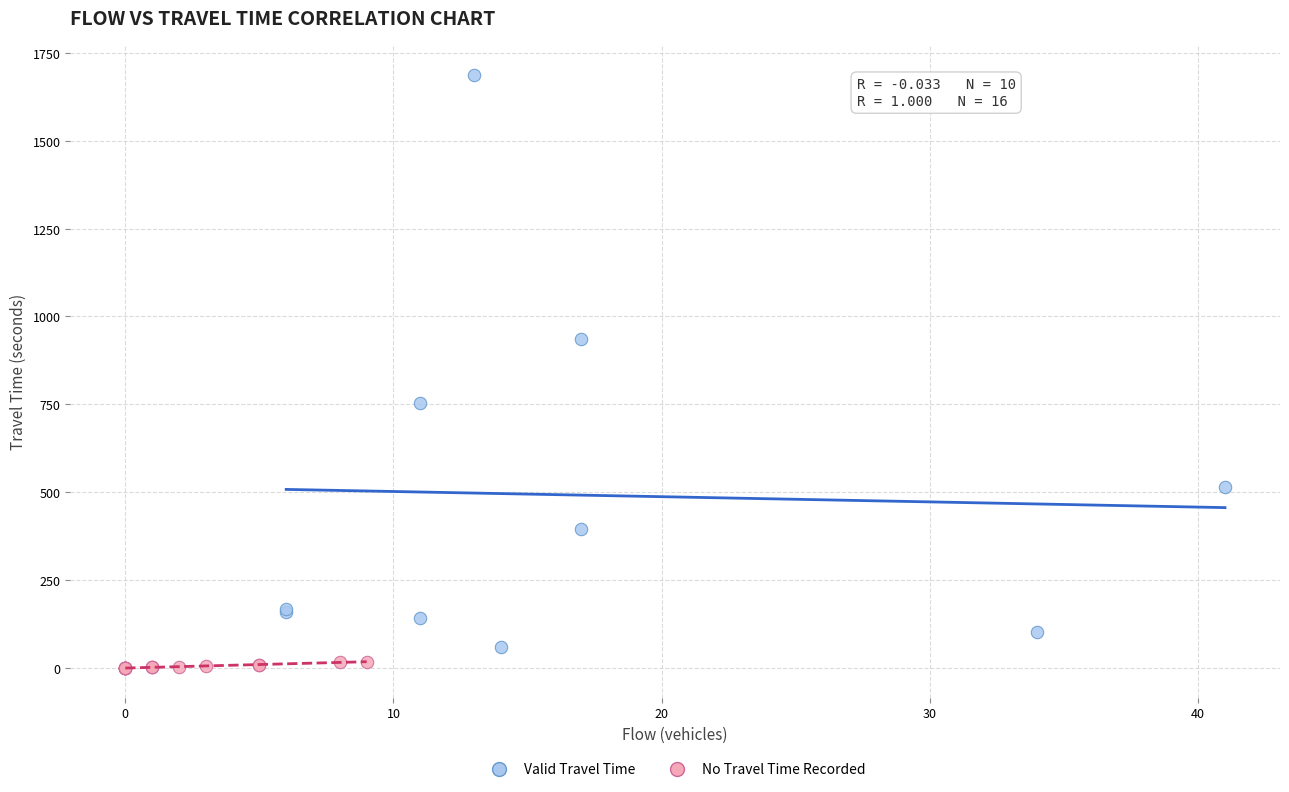

Which series has the largest Y range (max minus min)?

Valid Travel Time